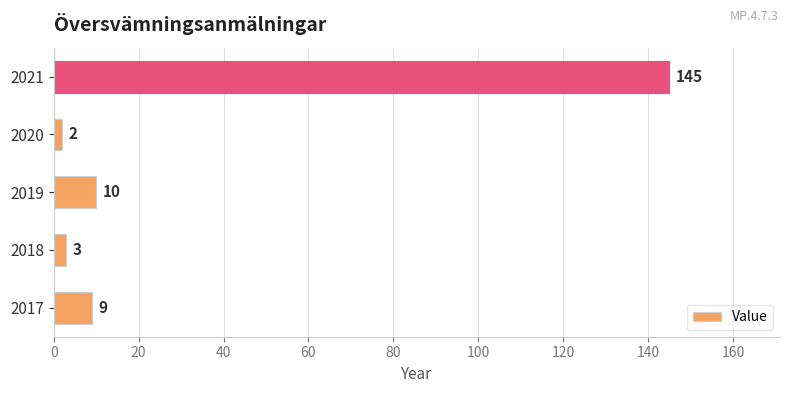

List the labels in order of value, largest first.

2021, 2019, 2017, 2018, 2020